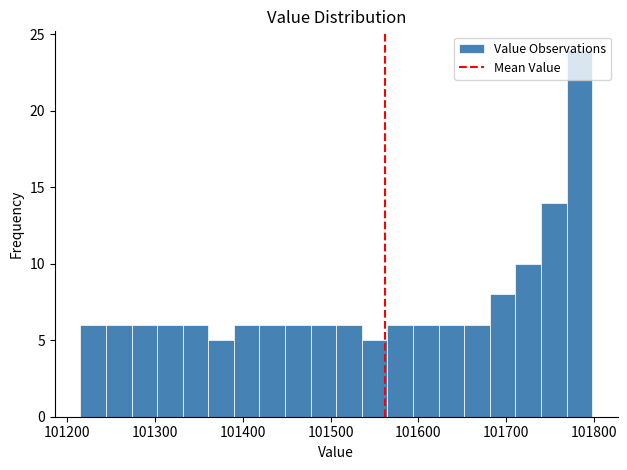

Around what value on the x-axis is the tallest bar? Give the approximate position of its centre, as read against the axis.

101780